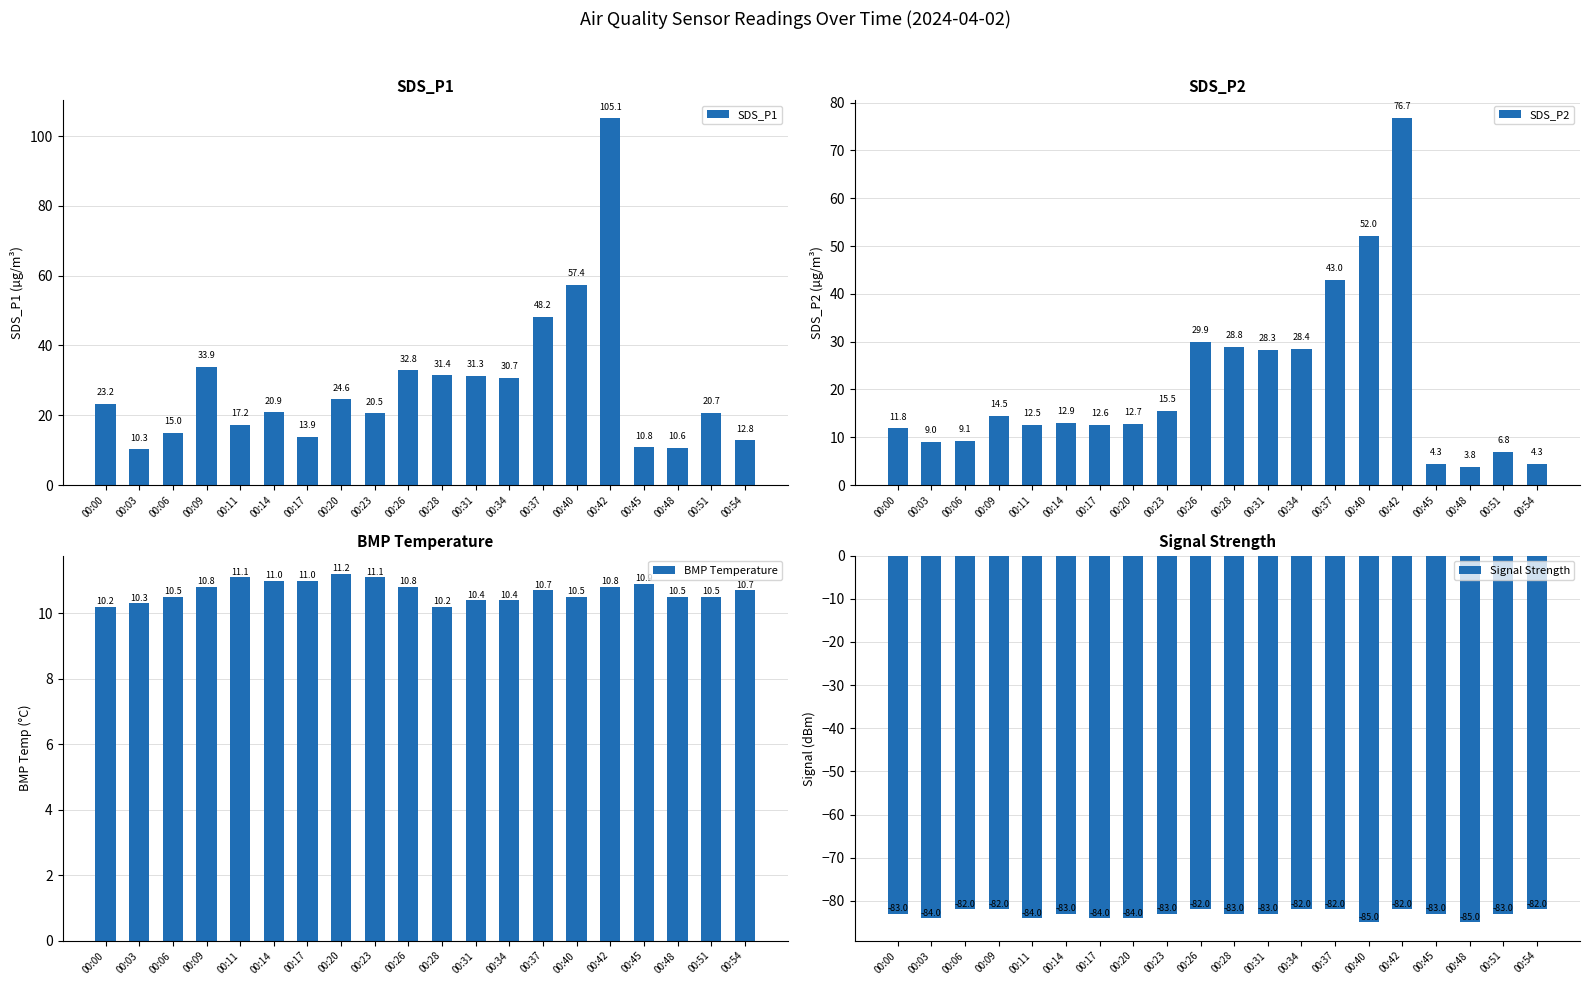

True or false: BMP Temperature has a value of 10.4 at 00:31.

True